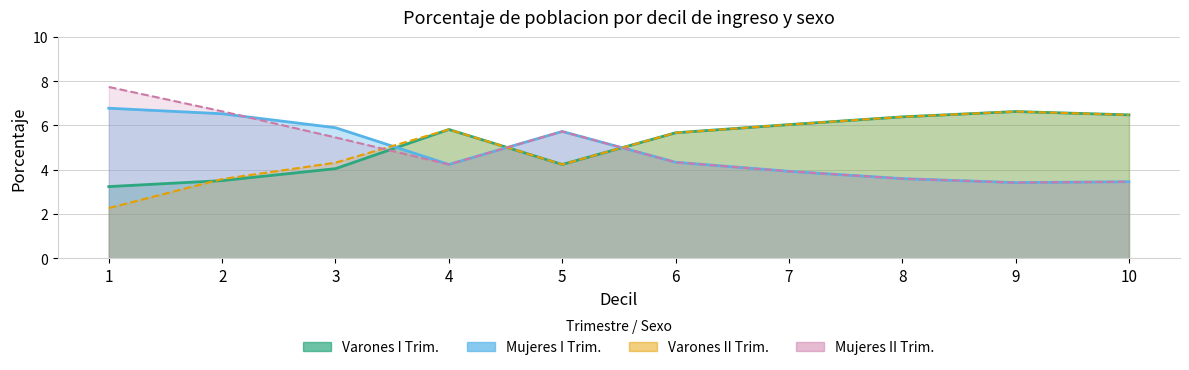

Reading left to right, list all the values displayed in this chart.

Varones I Trim: 1=3.2	2=3.5	3=4.0	4=5.8	5=4.2	6=5.7	7=6.0	8=6.4	9=6.6	10=6.5
Mujeres I Trim: 1=6.8	2=6.5	3=5.9	4=4.2	5=5.7	6=4.3	7=3.9	8=3.6	9=3.4	10=3.5
Varones II Trim: 1=2.3	2=3.6	3=4.3	4=5.8	5=4.2	6=5.7	7=6.0	8=6.4	9=6.6	10=6.5
Mujeres II Trim: 1=7.7	2=6.6	3=5.5	4=4.2	5=5.7	6=4.3	7=3.9	8=3.6	9=3.4	10=3.5